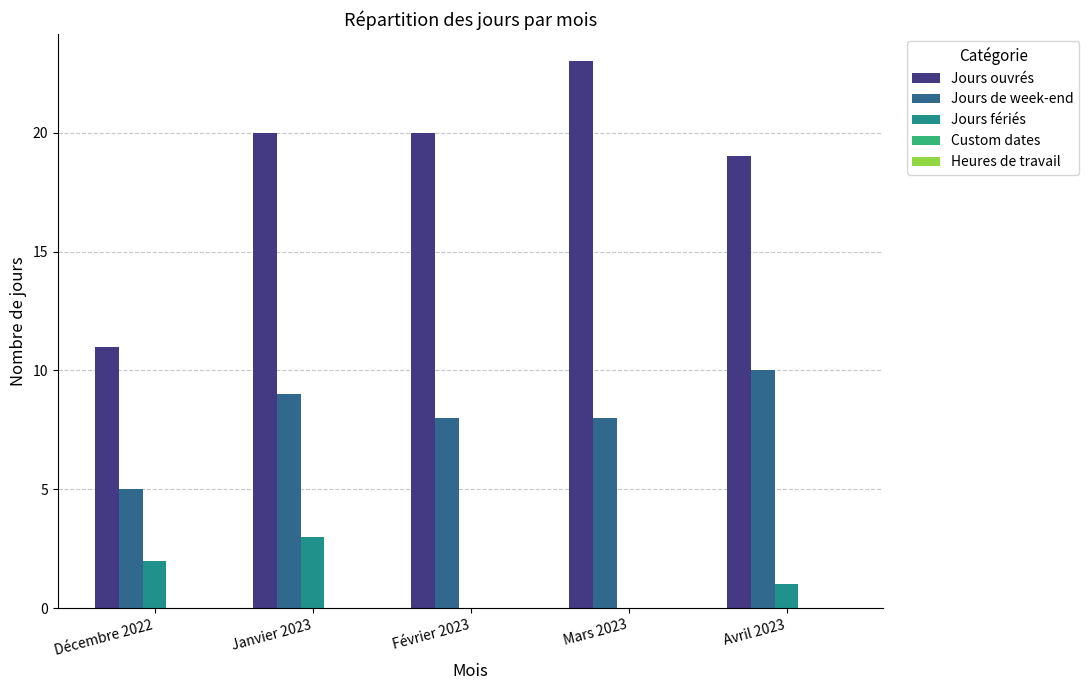

True or false: Jours ouvrés has a value of 23 at Mars 2023.

True